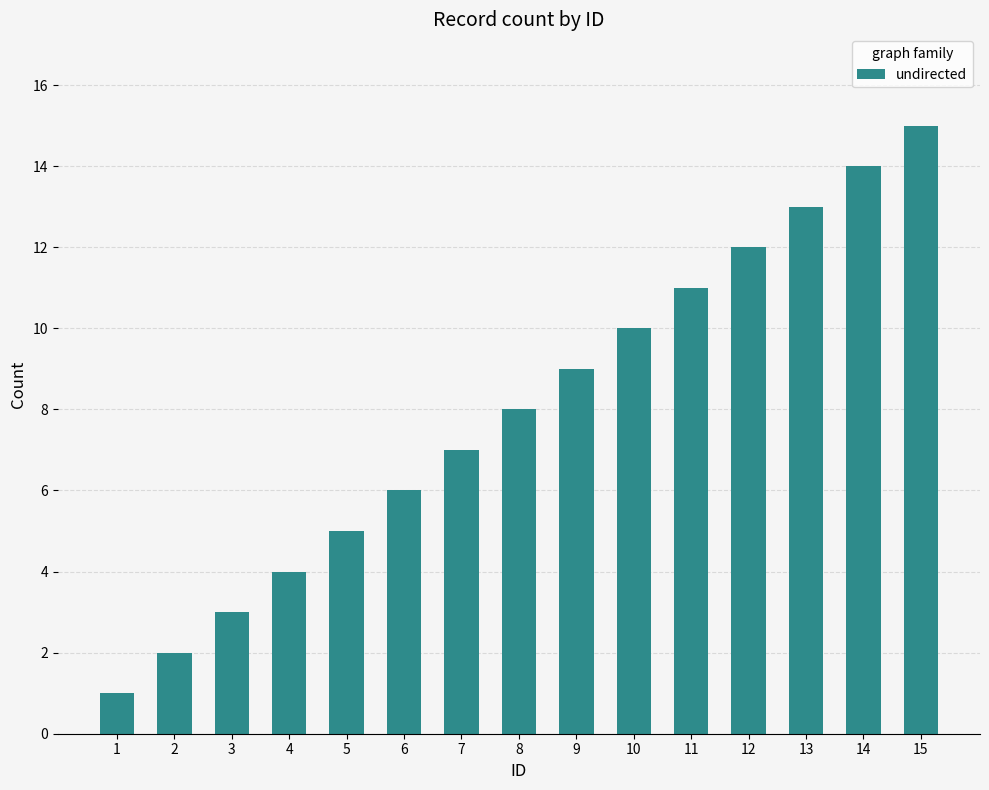

What is the change in value from 2 to 4?

+2